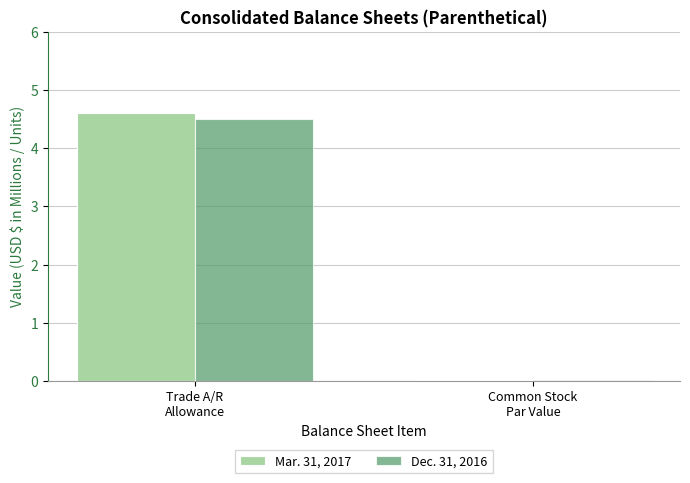

Where is Dec. 31, 2016 nearest to the value 2?

Common Stock
Par Value